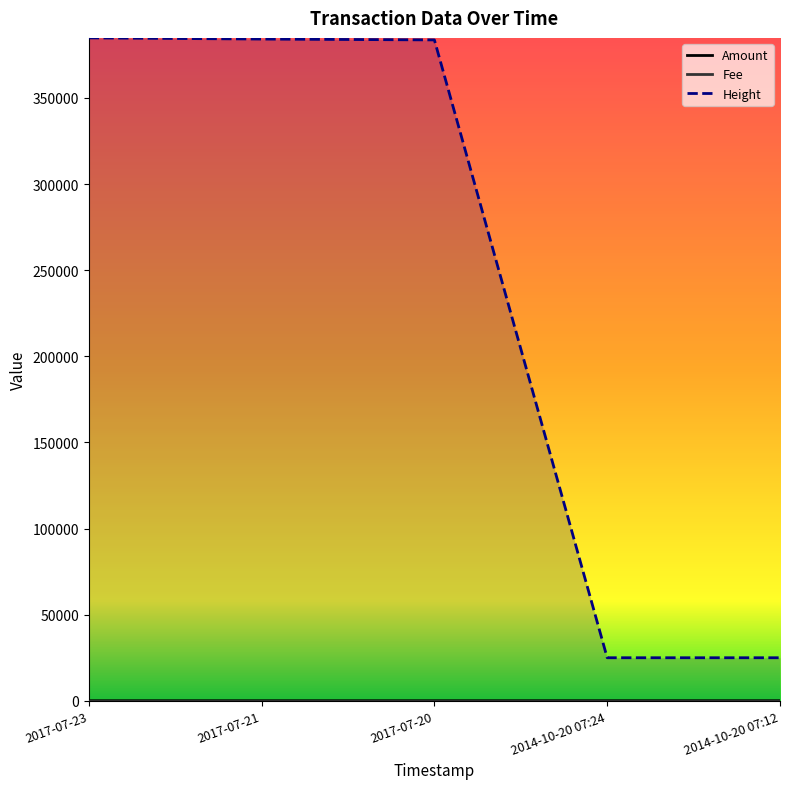

What is the sum of all Amount values?

7